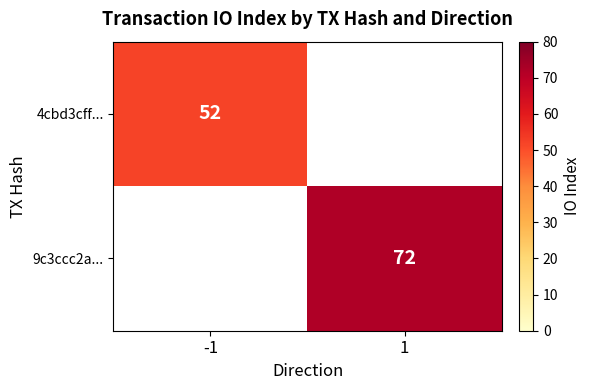

What is the difference between the 9c3ccc2a... values at -1 and 1?

72